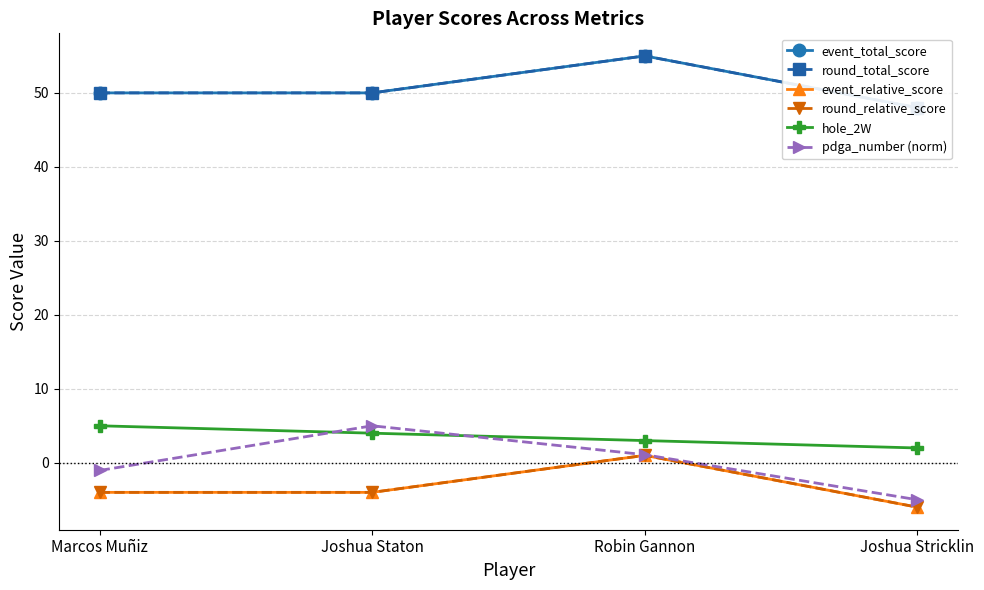

What is the label of the 4th point from the left?

Joshua Stricklin